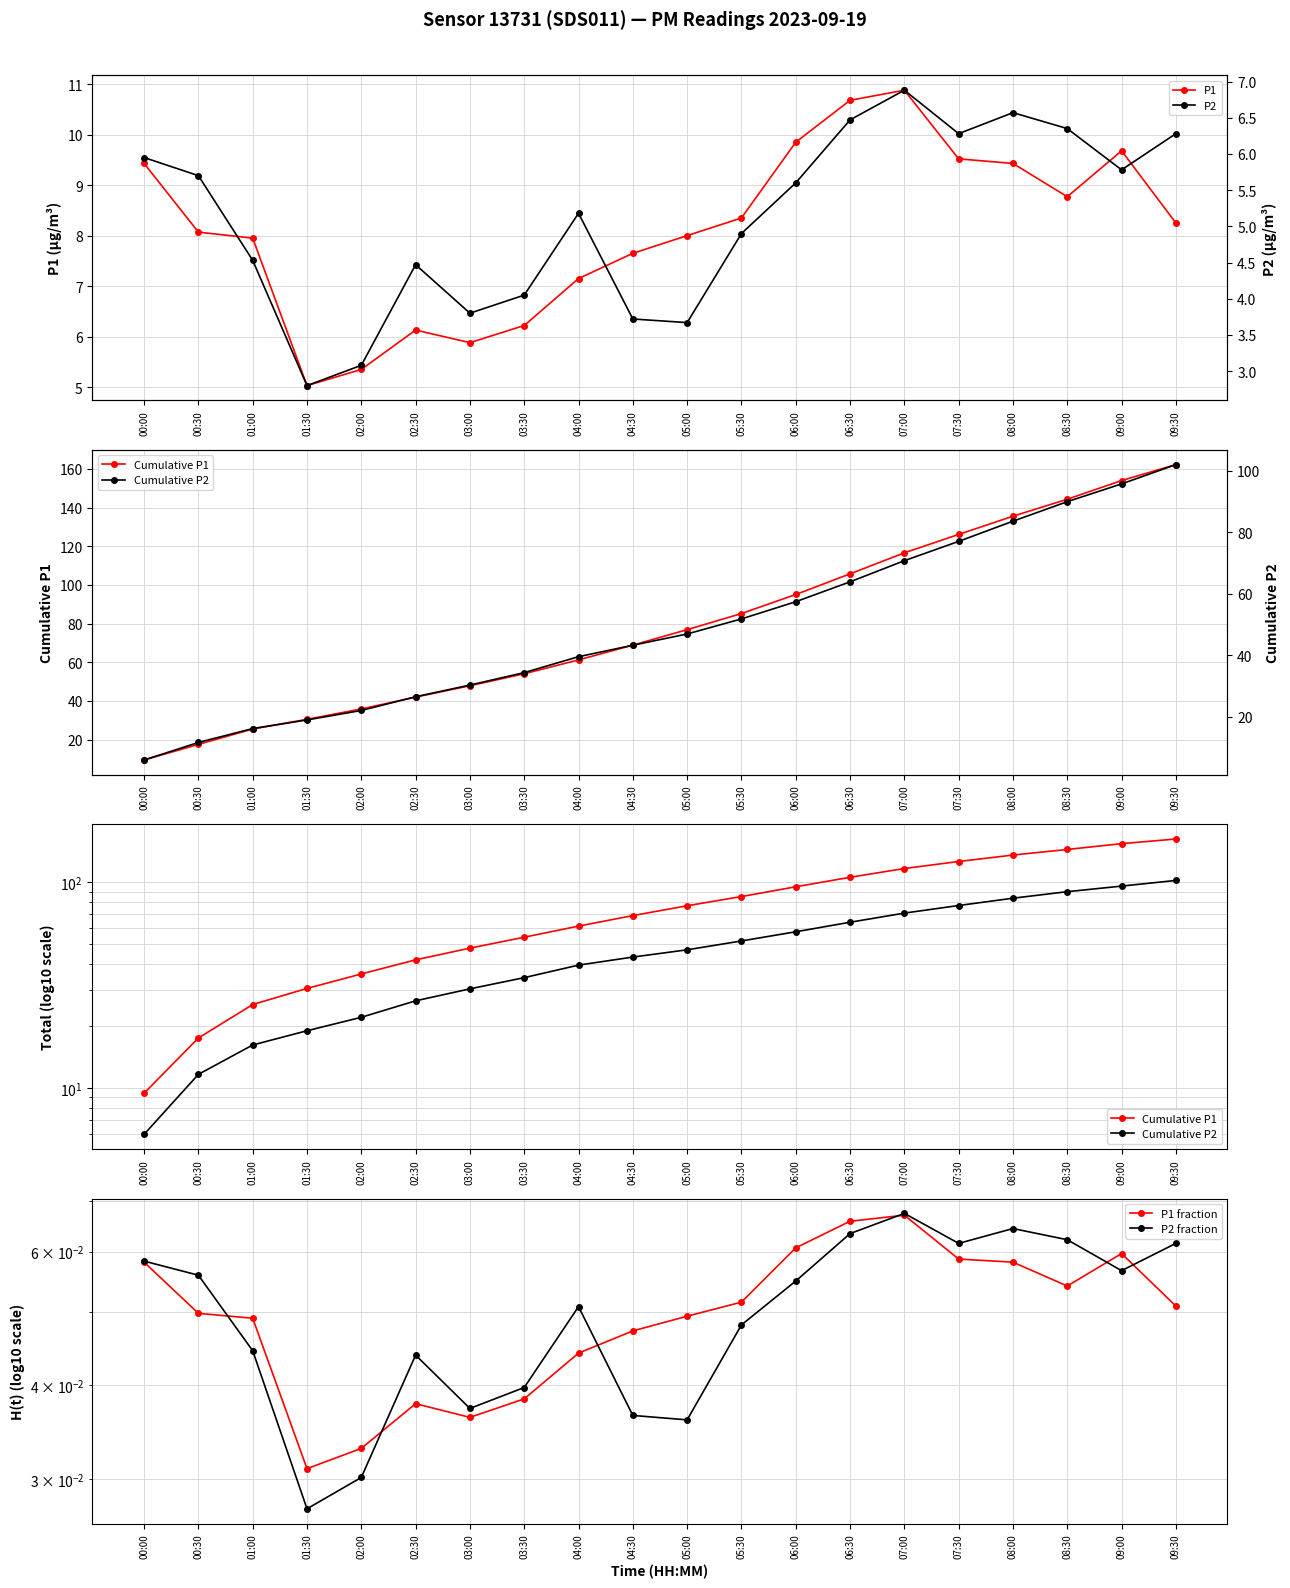

What is the highest value of the Cumulative P1 series?

162.3